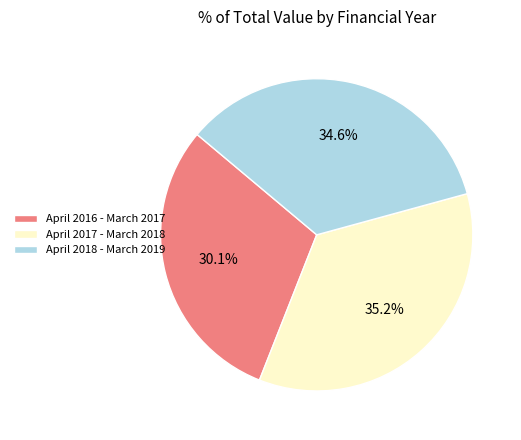

To the nearest percent, what is the average slice percentage?

33%